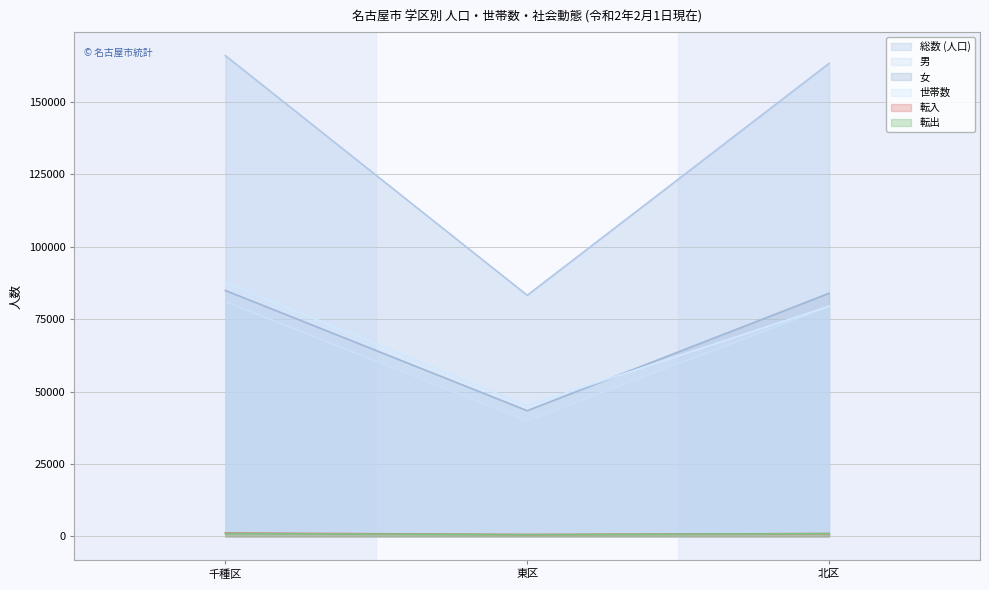

Is it true that 世帯数 equals 79478 at 北区?

True